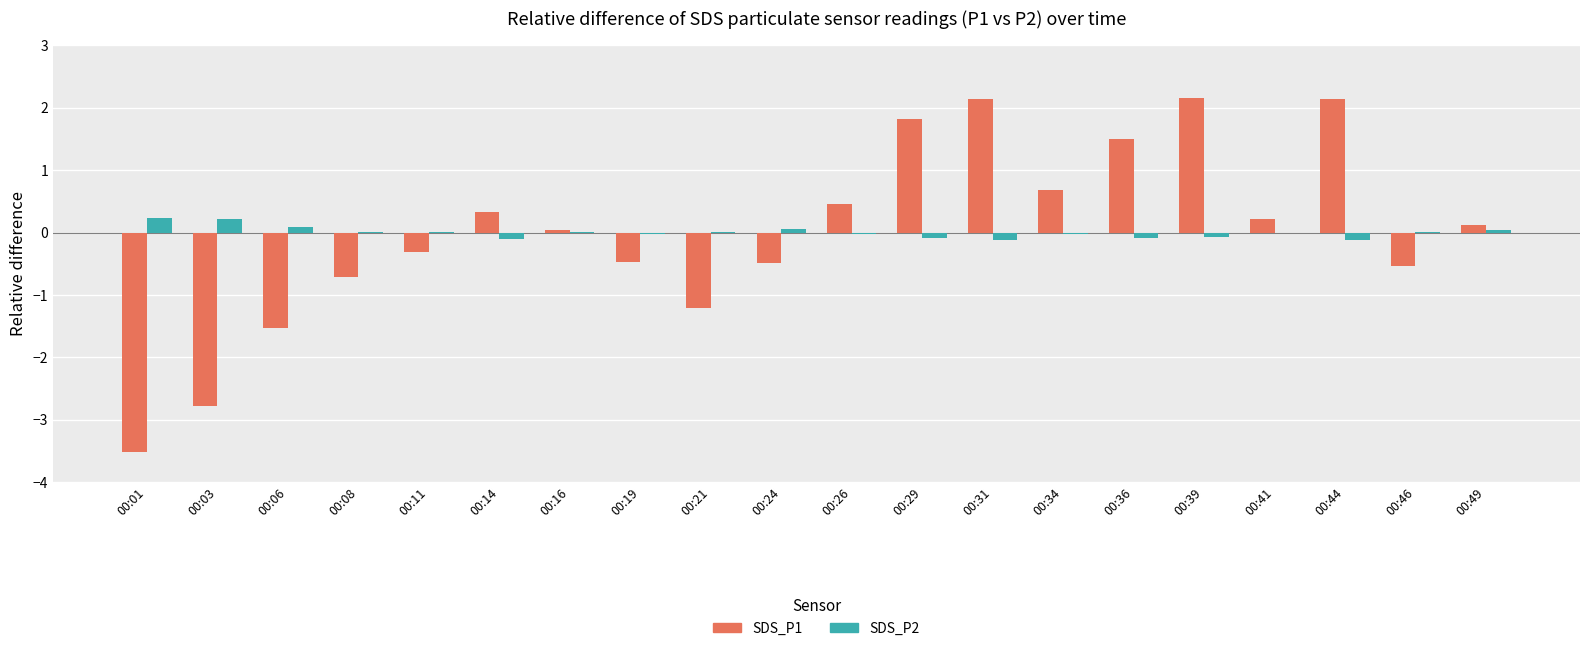

How many groups of bars are there?

20